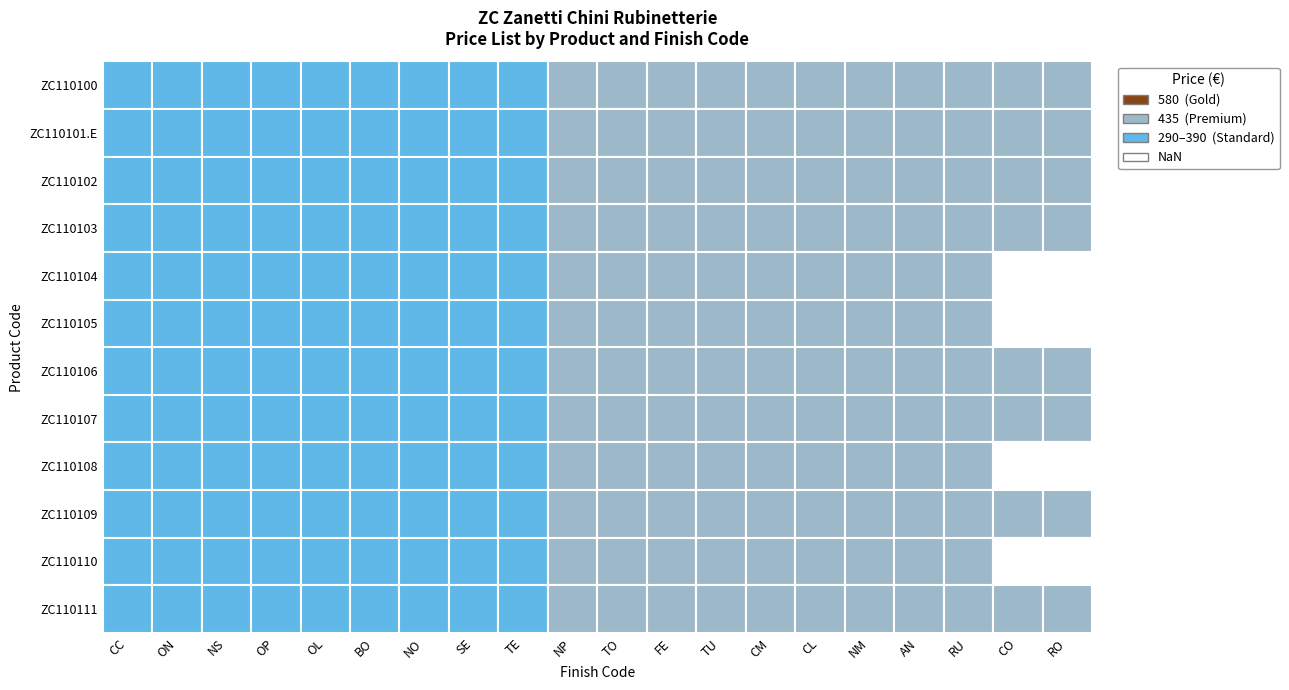

The ZC110109 series shows 622 at RU. True or false?

False